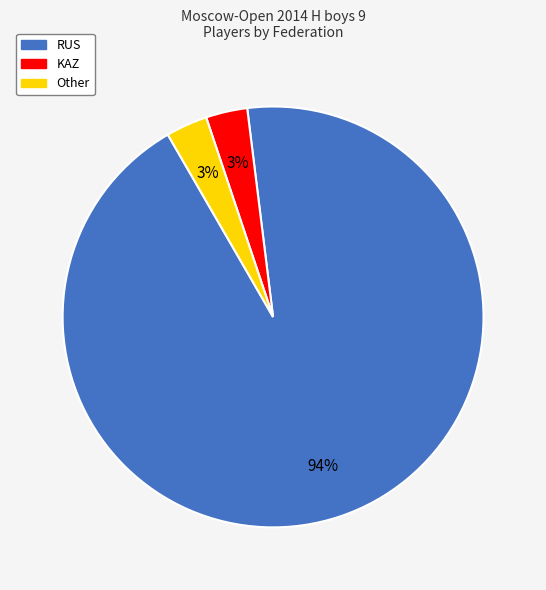

Which slice represents more than half of the pie?

RUS